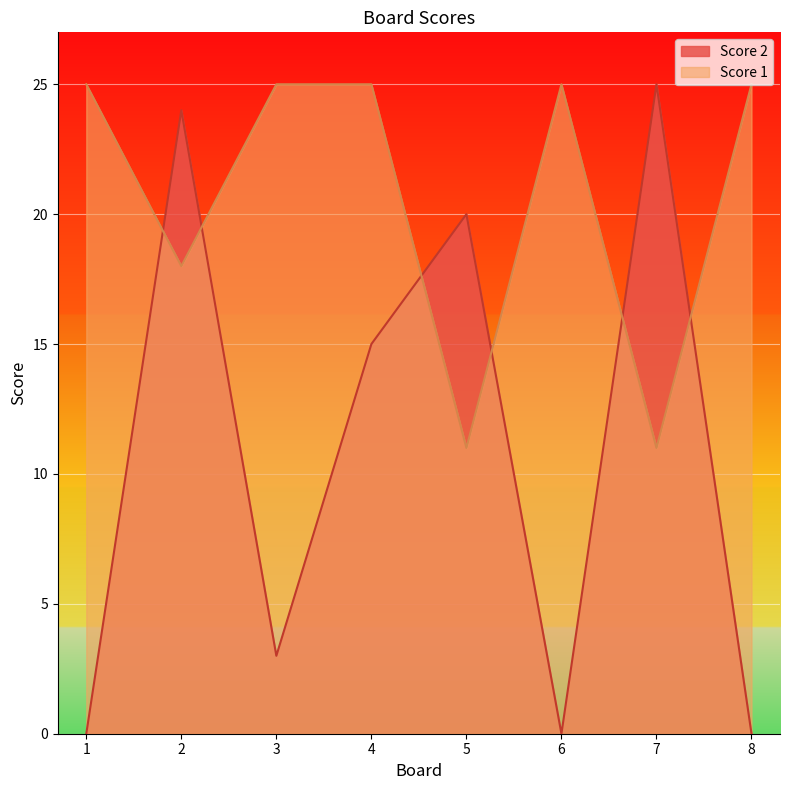

What value does the Score 1 series have at 1, to the nearest 10?

20